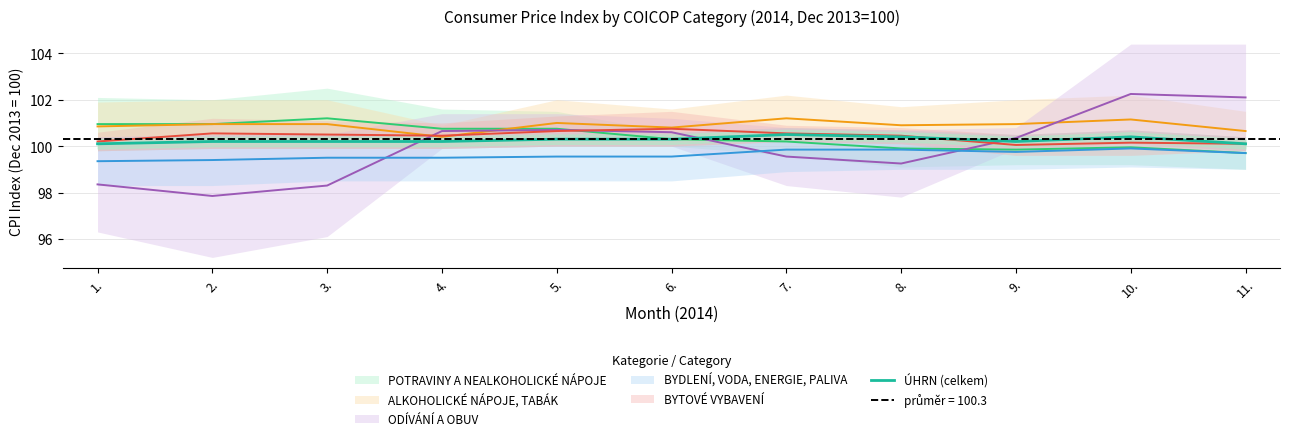

The ÚHRN (celkem) series shows 100.3 at 5.. True or false?

True